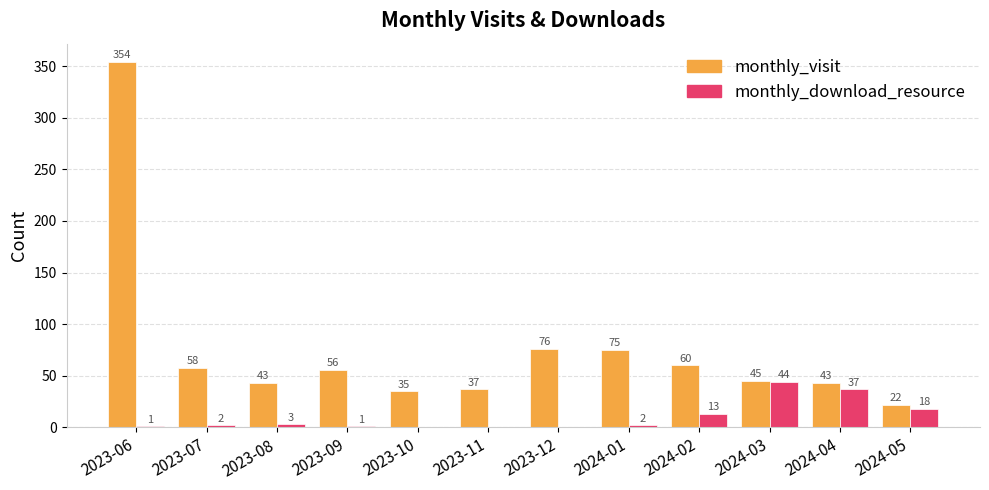

What is the sum of the monthly_visit values at 2023-07 and 2023-09?

114